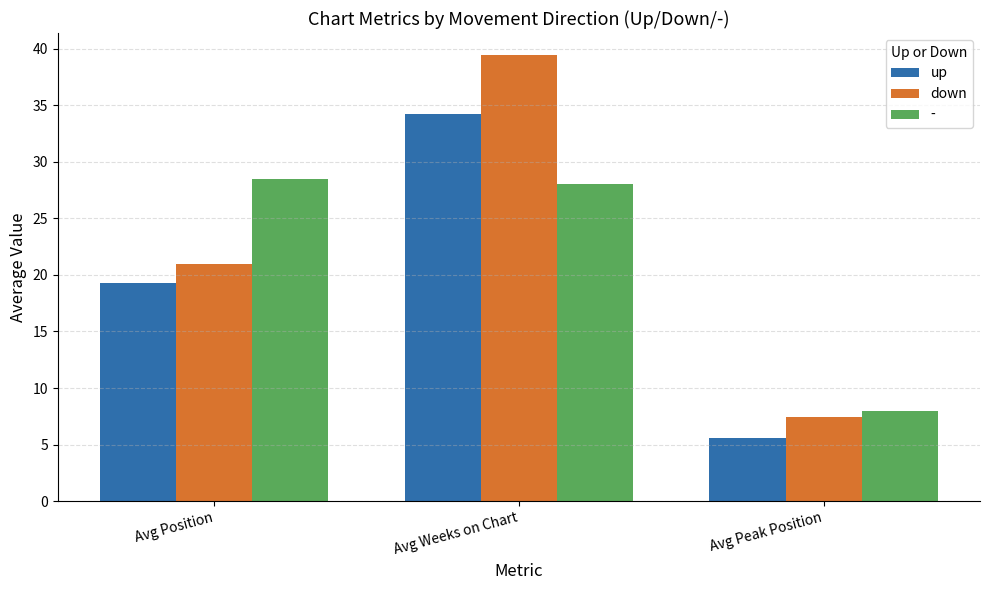

Are the bars horizontal?

No